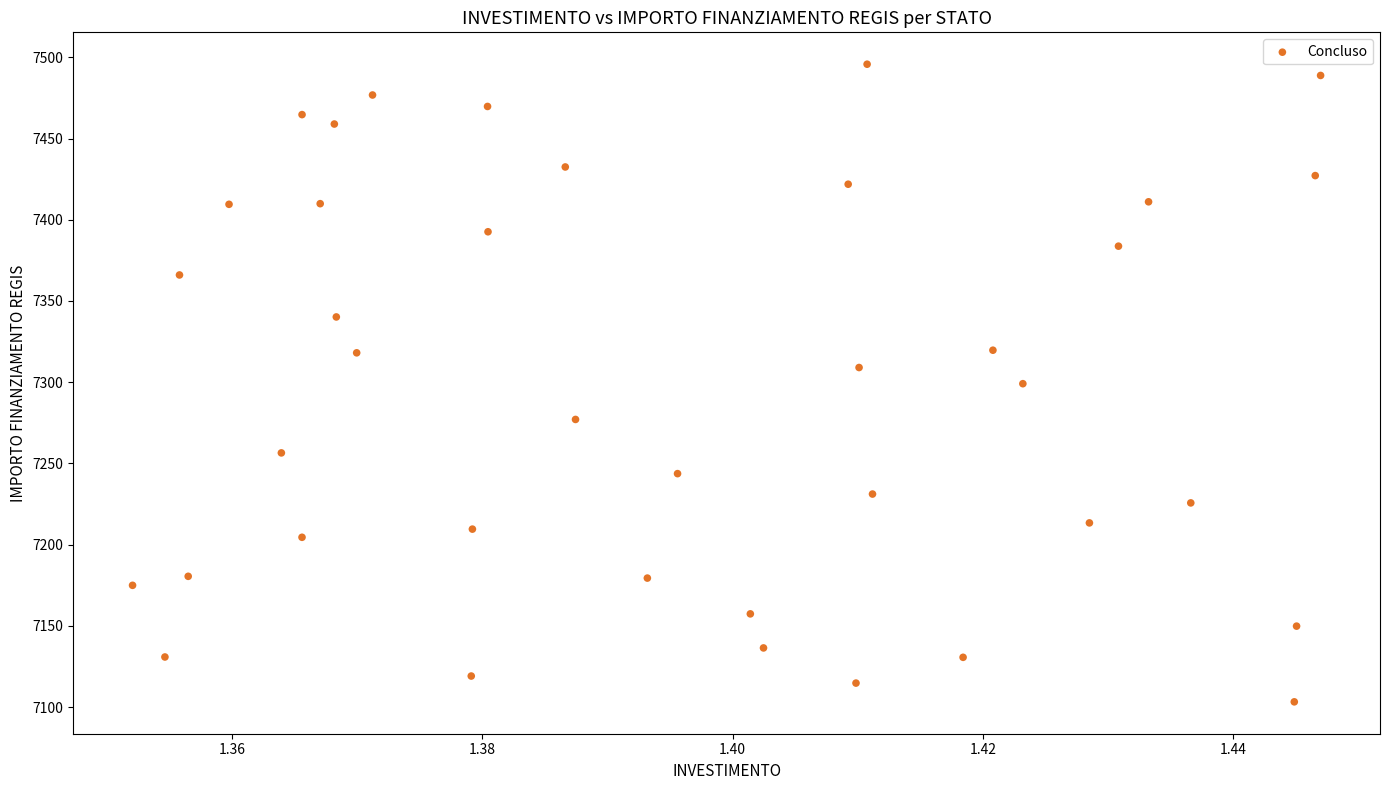

What is the range of Y values (max minus min)?

392.5